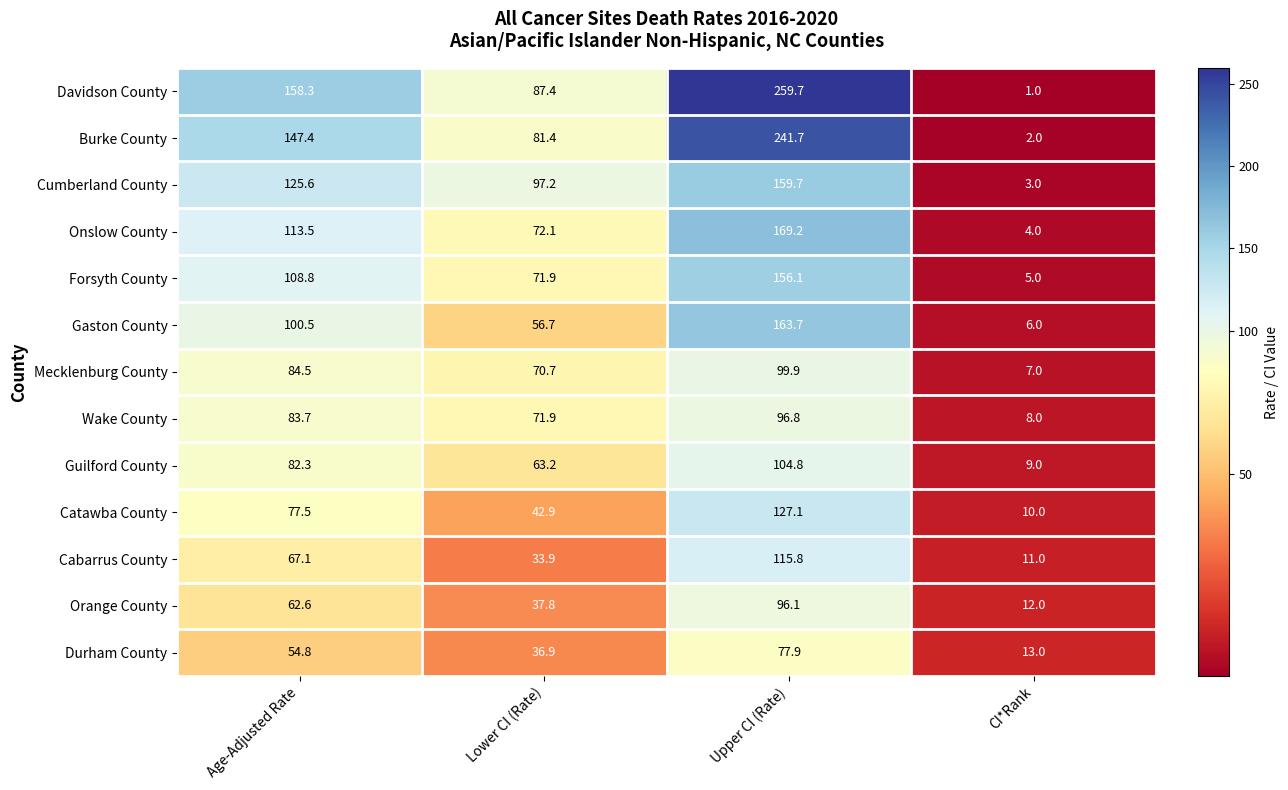

Which series has the largest range (max minus min)?

Davidson County